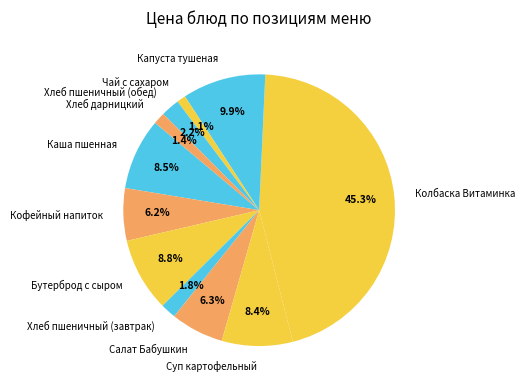

Which category has the biggest portion of the pie?

Колбаска Витаминка